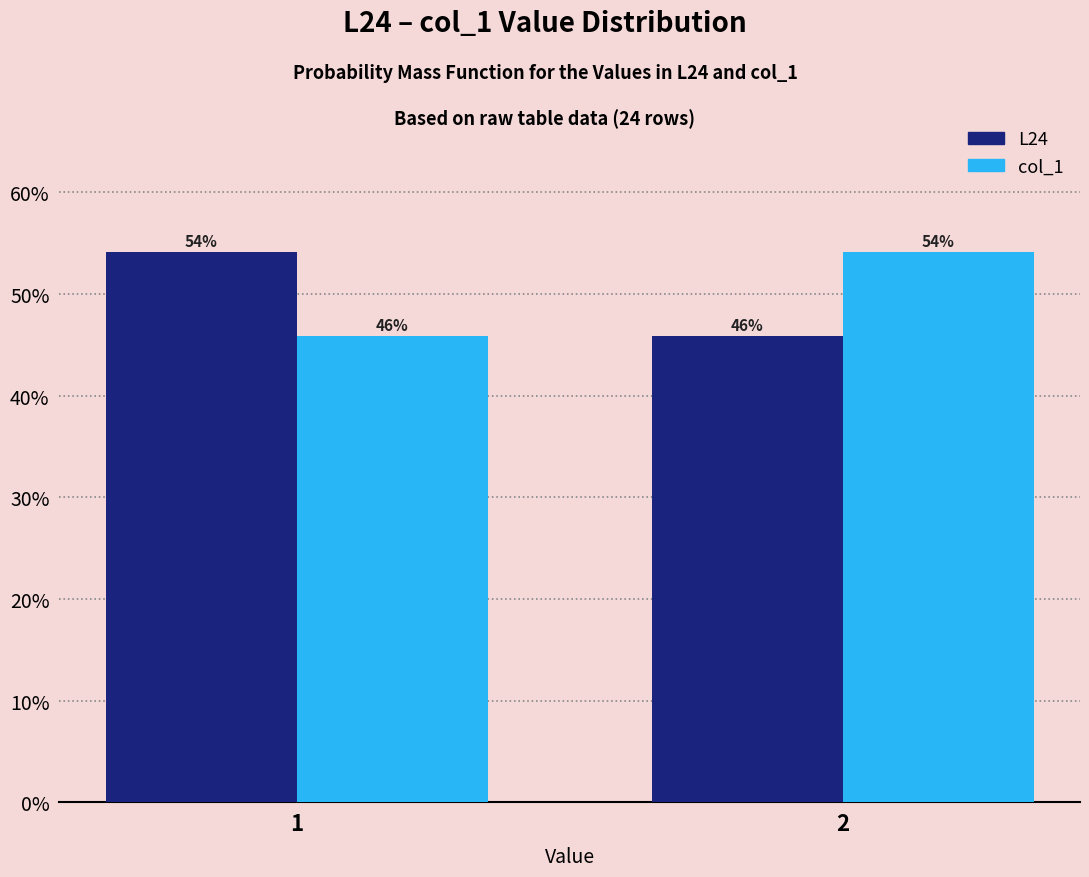

What is the total value across all series at 1?

100.0